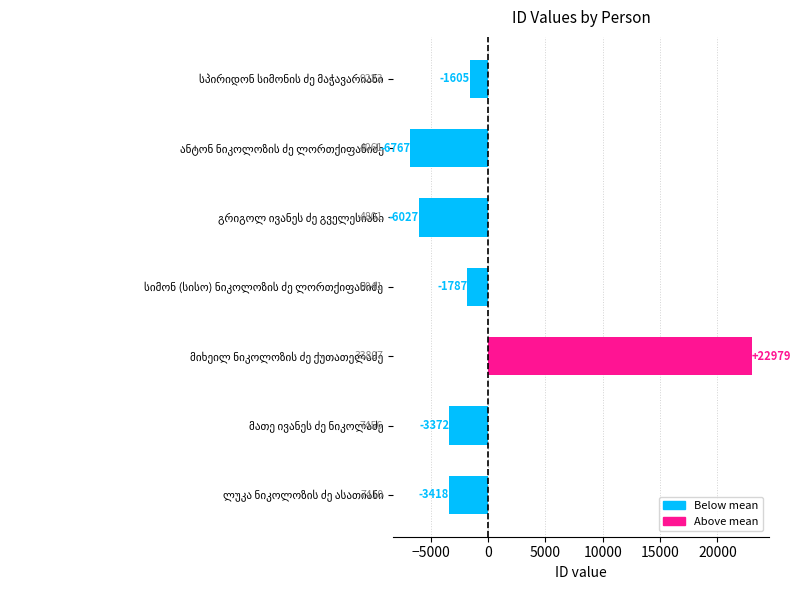

Does the chart contain stacked bars?

No